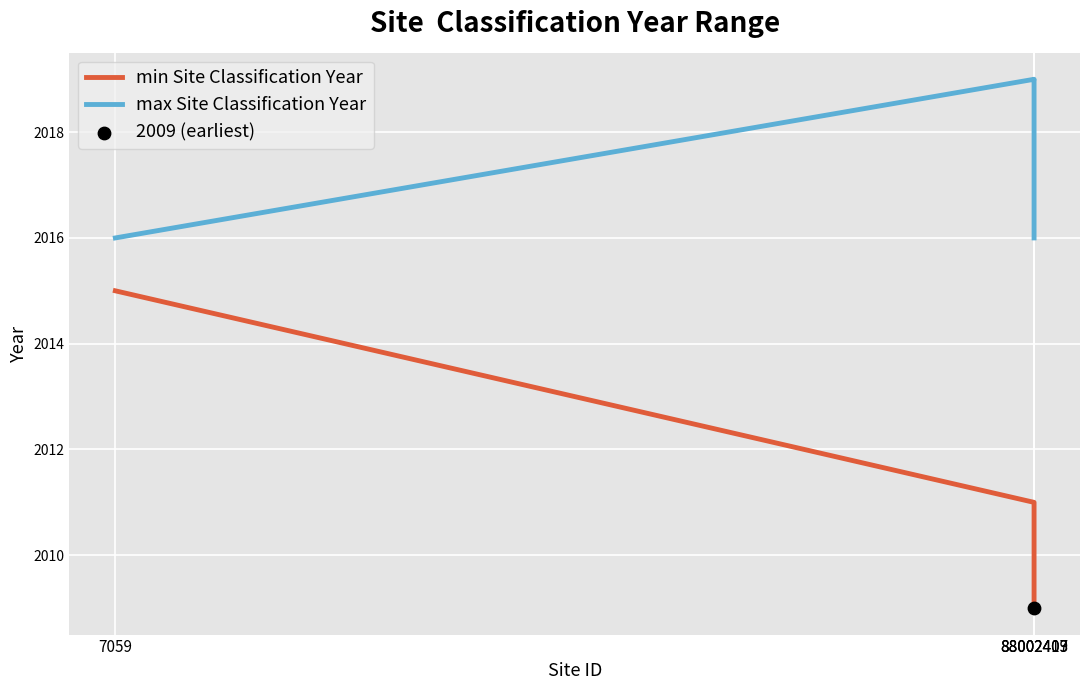

At how many categories does at least one series exceed 2010?

4